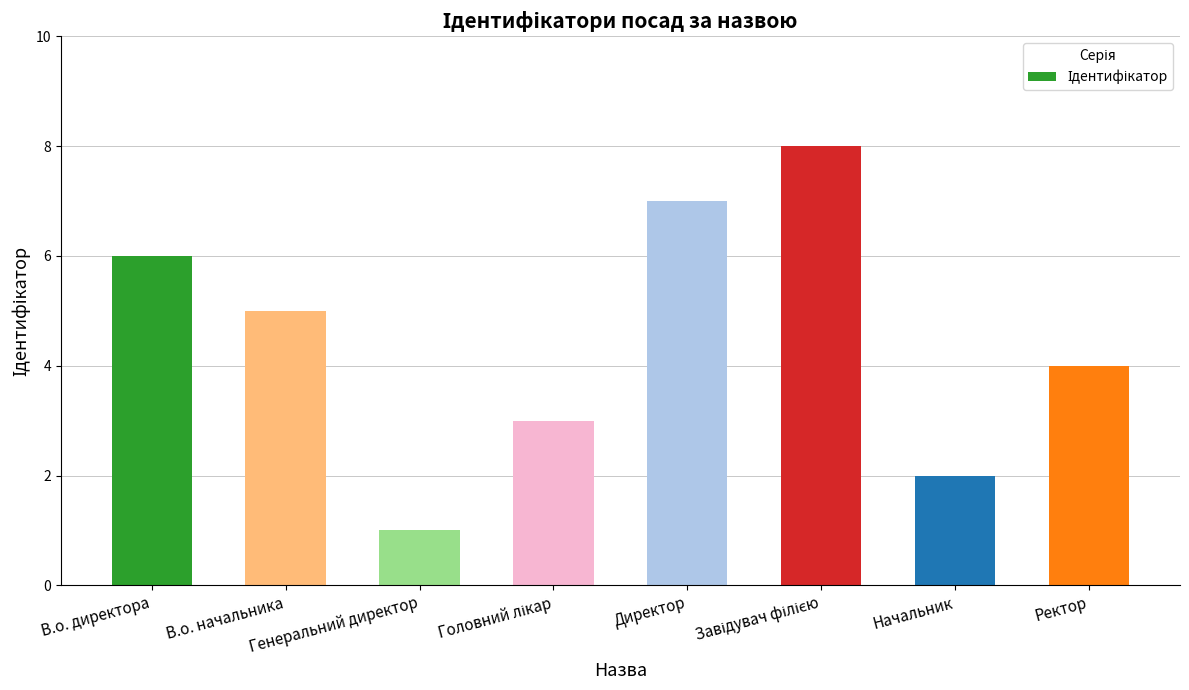

What is the sum of all values?

36